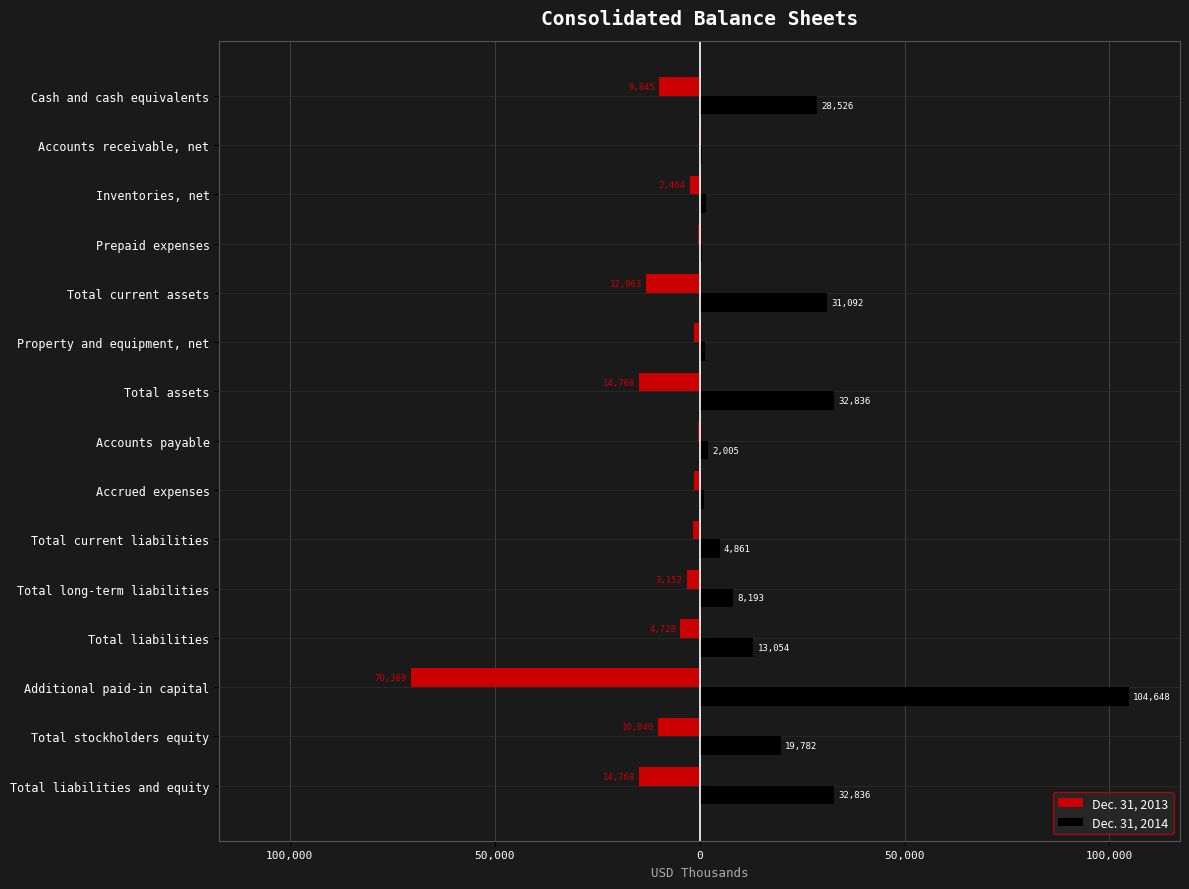

Reading left to right, list all the values displayed in this chart.

Dec. 31, 2013: -9845	-35	-2464	-494	-12963	-1437	-14768	-315	-1261	-1576	-3152	-4728	-70369	-10040	-14768
Dec. 31, 2014: 28526	473	1519	574	31092	1284	32836	2005	1137	4861	8193	13054	104648	19782	32836